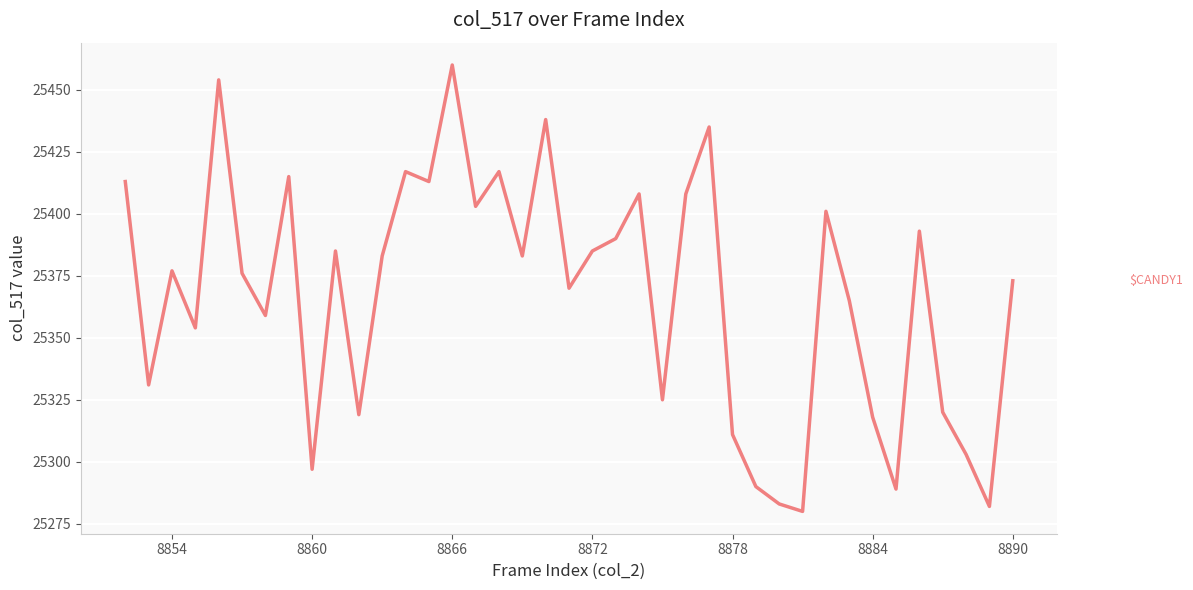

What is the minimum value shown in the chart?

25280